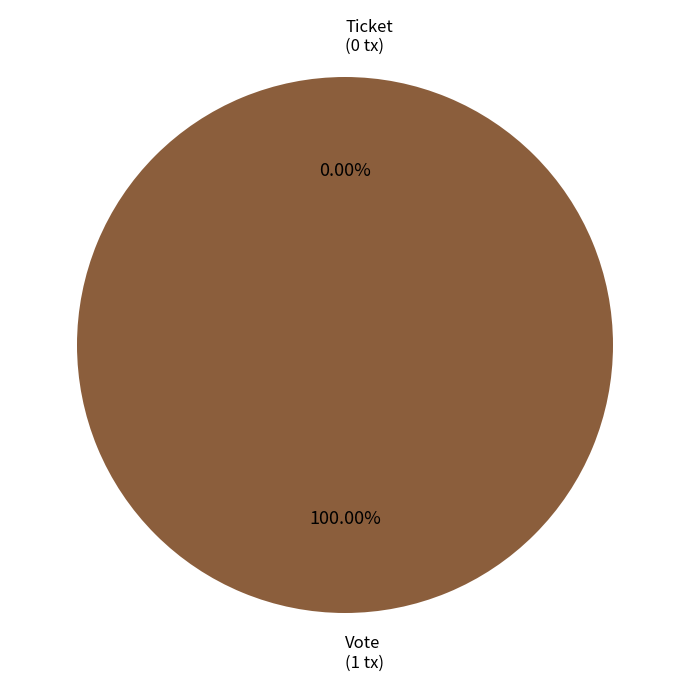

What percentage is NOT represented by Ticket (io_index=0)?

100.0%